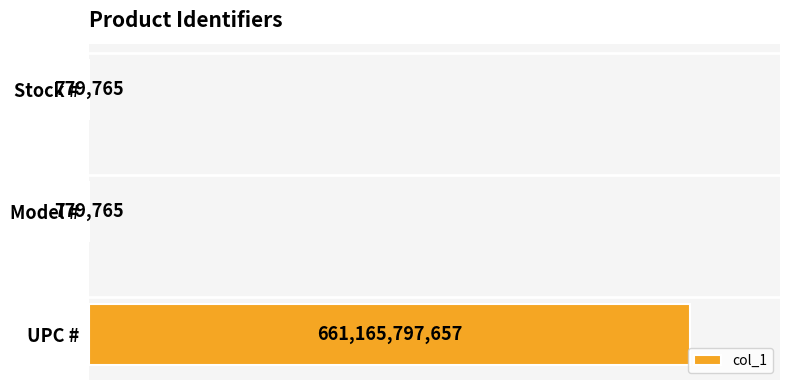

At which category does the chart reach its peak across all series?

UPC #